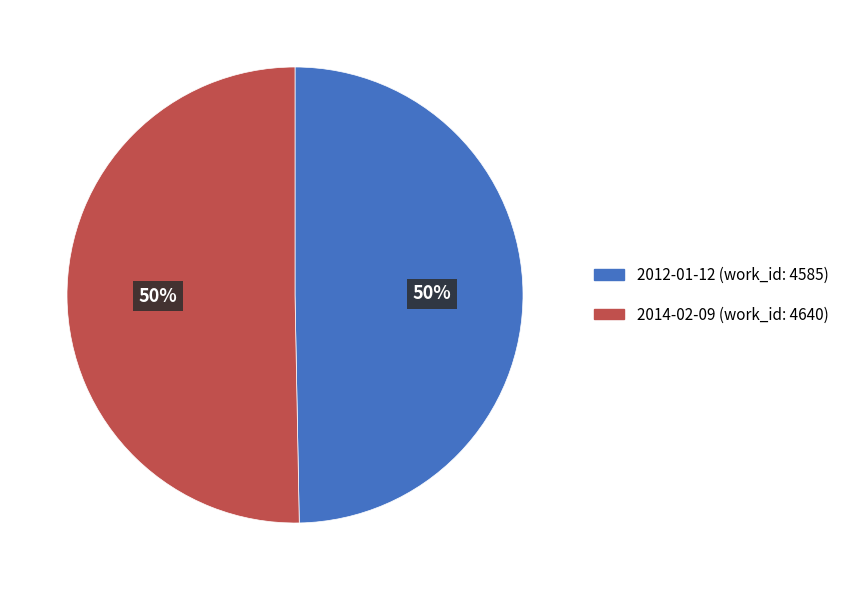

To the nearest percent, what is the average slice percentage?

50%